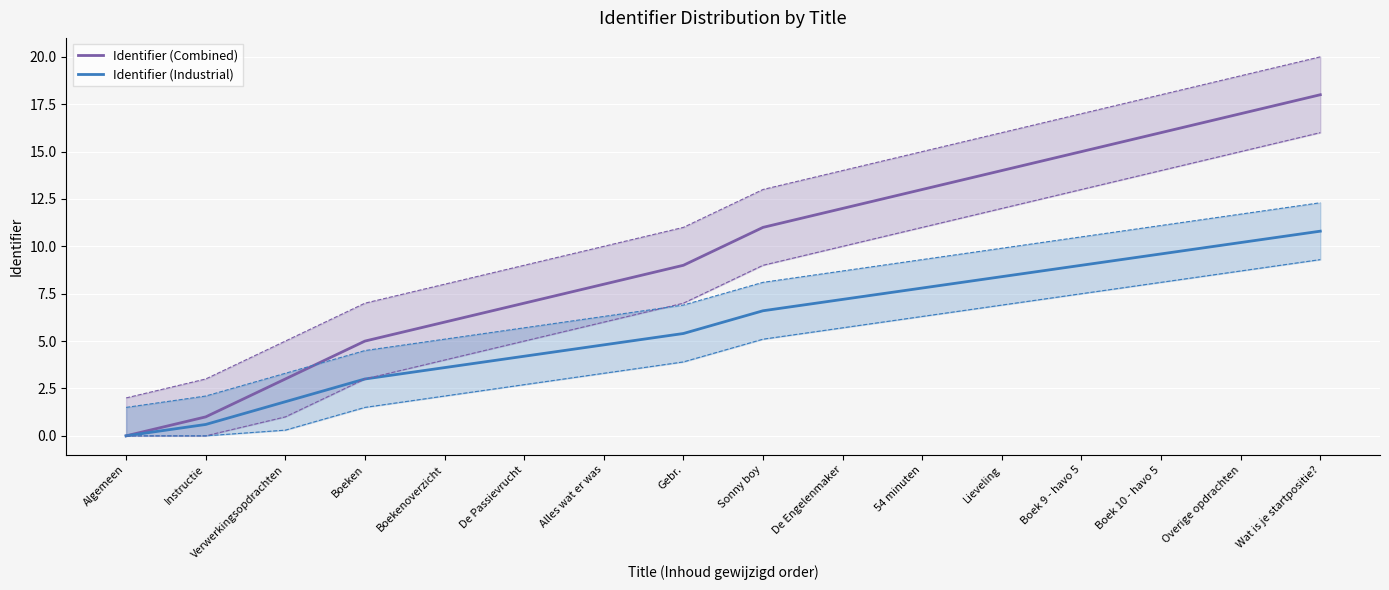

At how many categories does at least one series exceed 15?

3